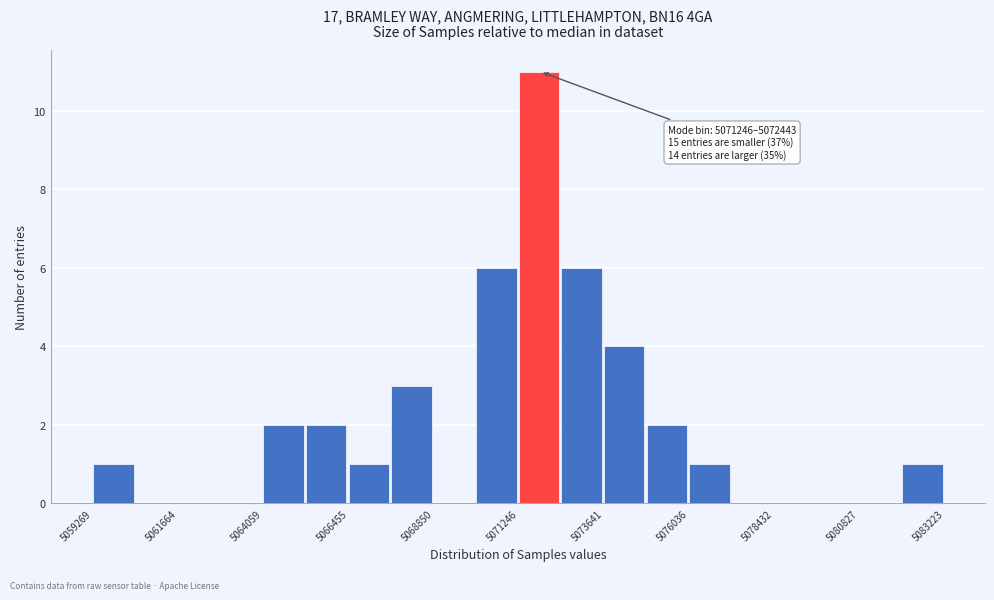

Around what value on the x-axis is the tallest bar? Give the approximate position of its centre, as read against the axis.

5072000